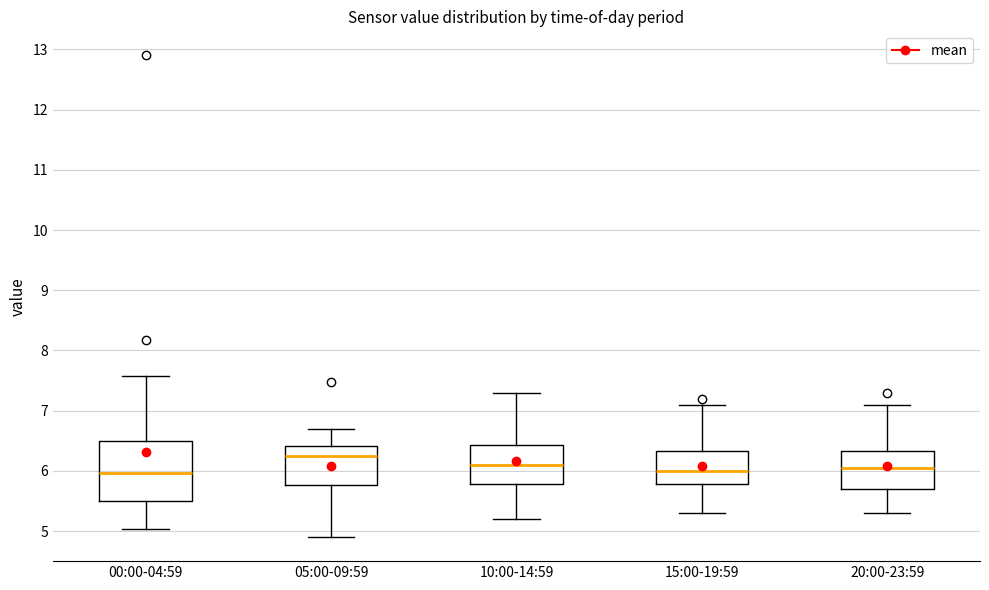

Which box's median line is the highest?

05:00-09:59